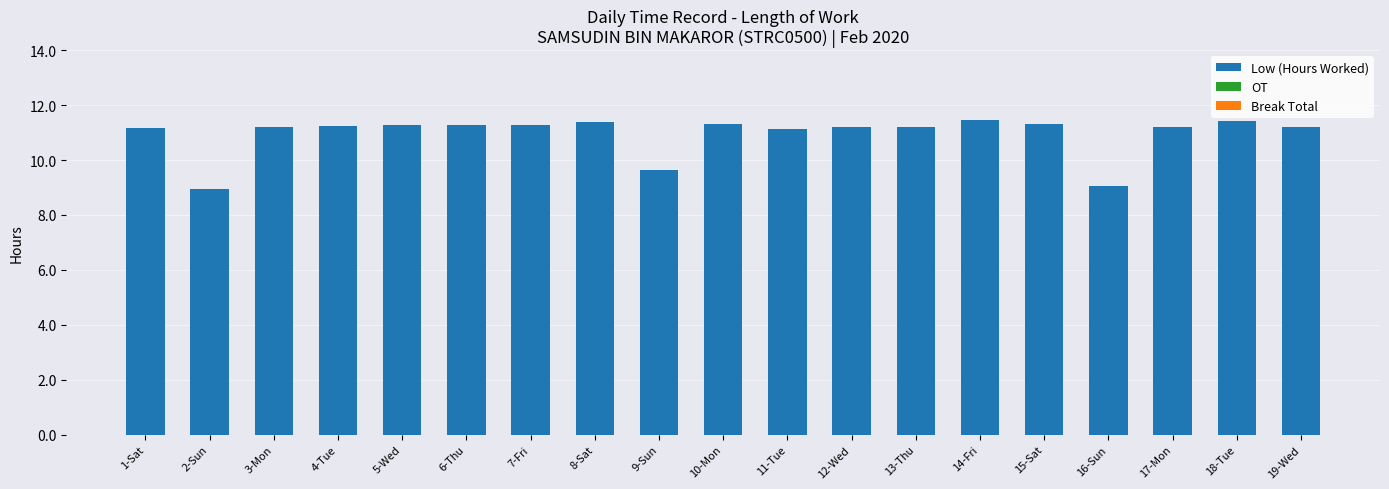

Where is the data nearest to the value 10?

9-Sun